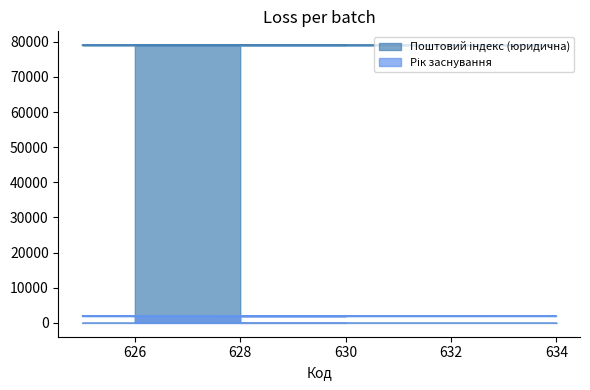

Between 625 and 628, which is larger?

625